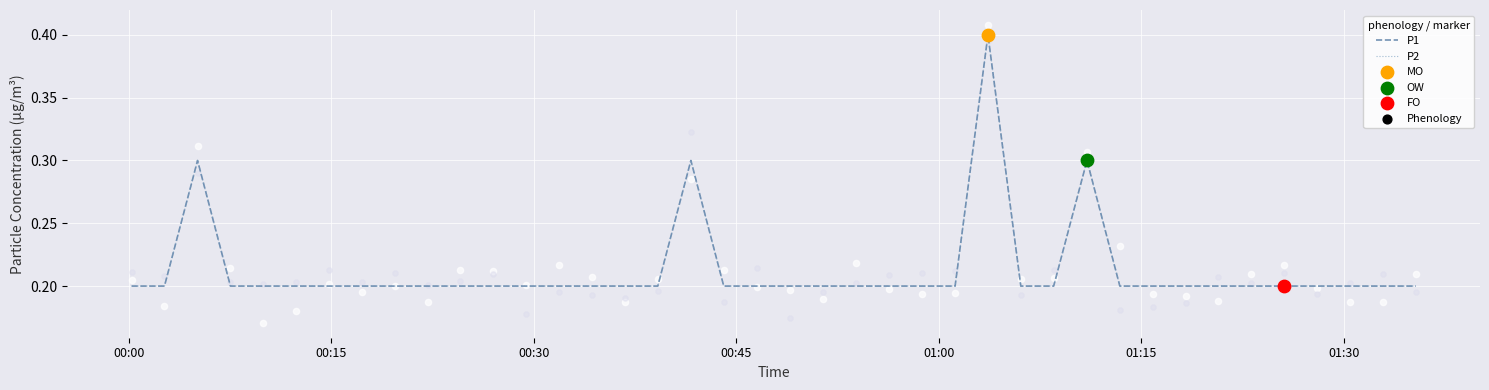

What is the total value across all series at 00:45?

0.4